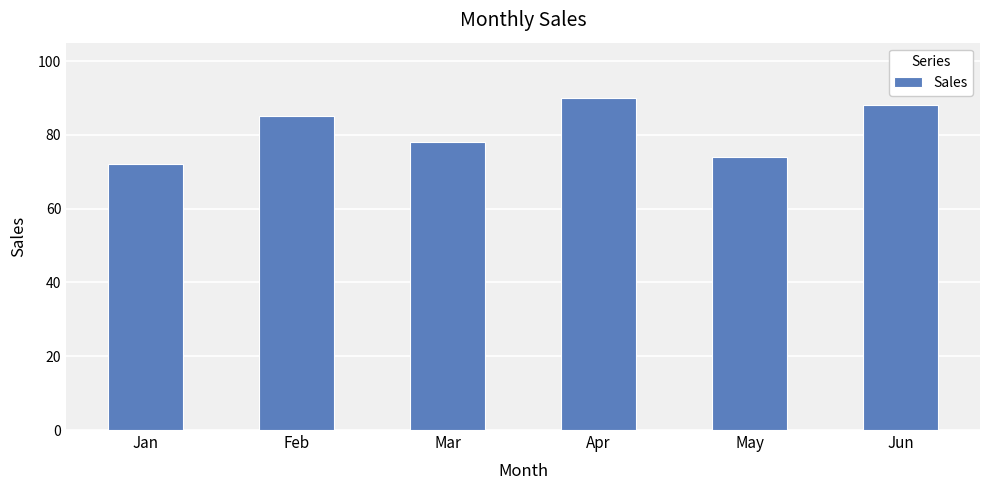

Between Mar and Apr, which is larger?

Apr